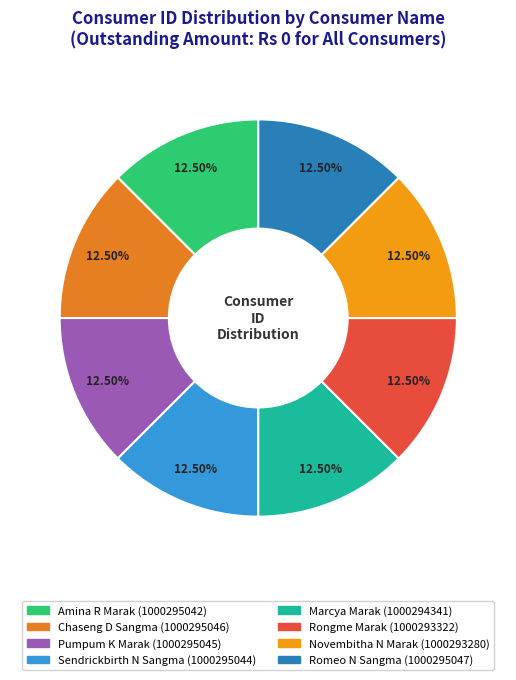

Which category has the biggest portion of the pie?

Romeo N Sangma